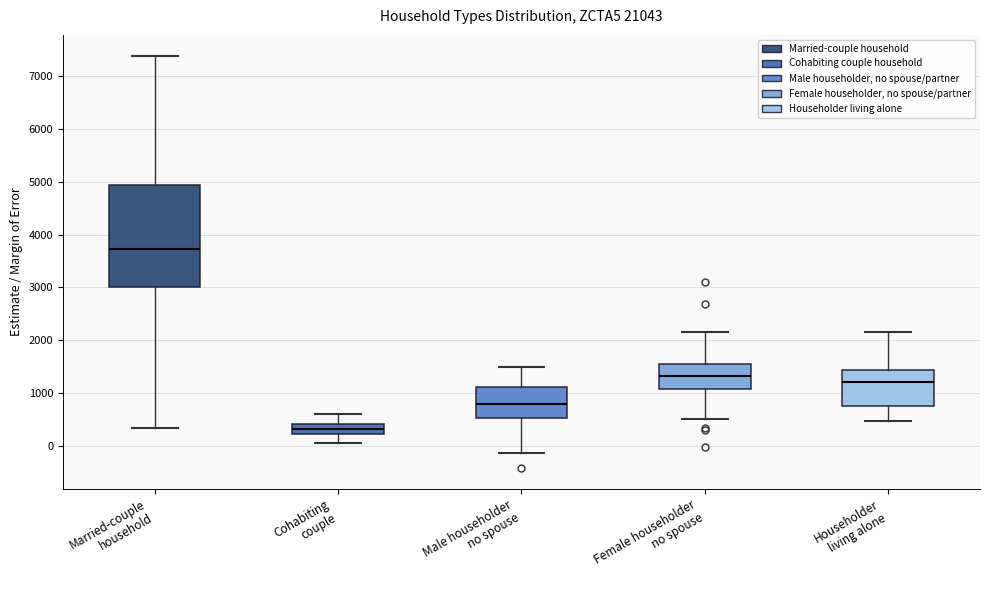

Which box has the highest median line?

Married-couple household